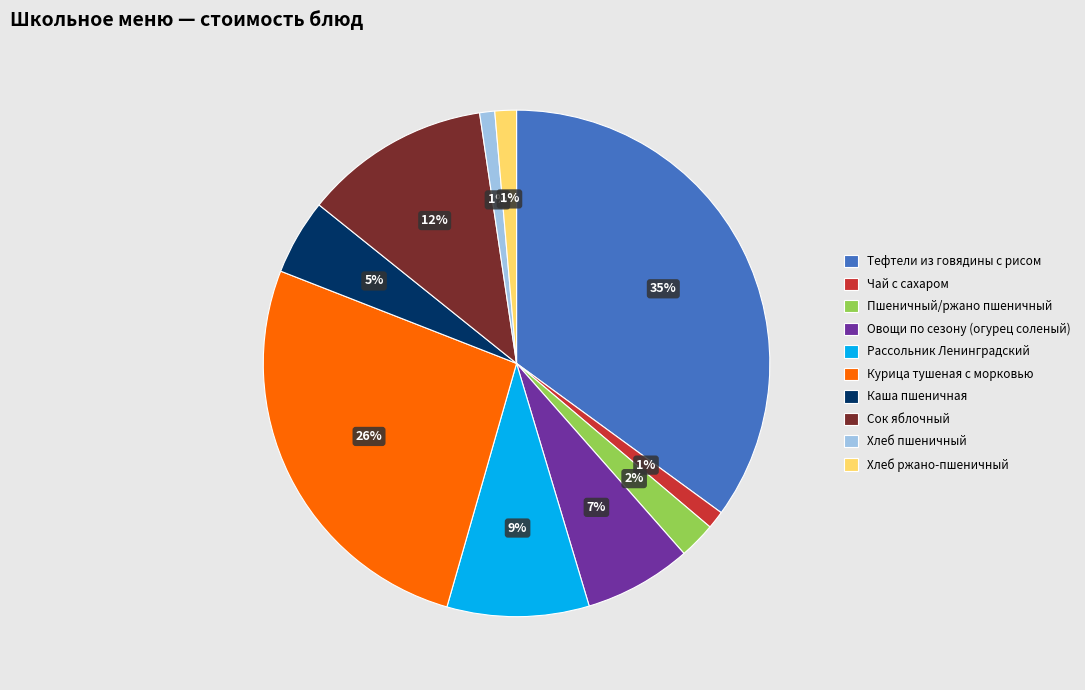

What percentage is the Тефтели из говядины с рисом slice, to the nearest percent?

35%